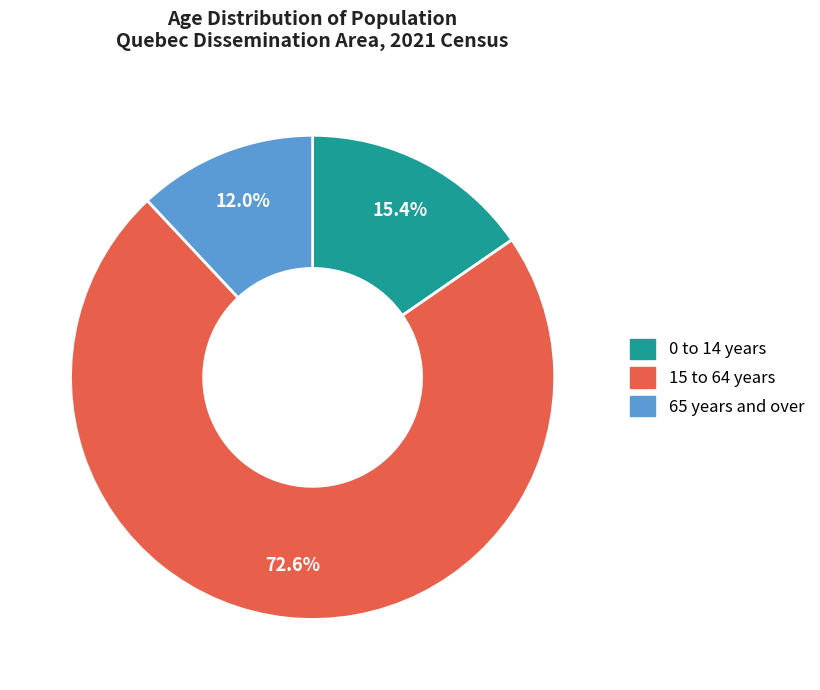

To the nearest percent, what is the average slice percentage?

33%